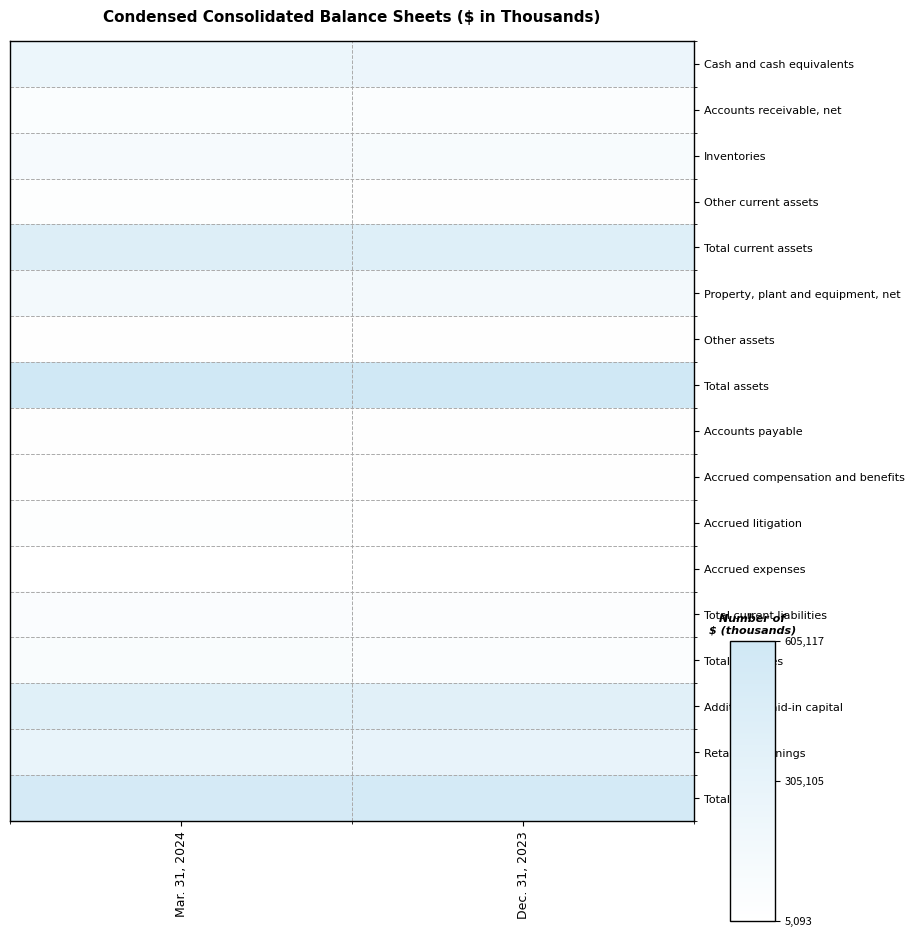

Reading right to left, extract all data points from this chart.

Cash and cash equivalents: Dec. 31, 2023=242219	Mar. 31, 2024=239172
Accounts receivable, net: Dec. 31, 2023=52631	Mar. 31, 2024=57604
Inventories: Dec. 31, 2023=106579	Mar. 31, 2024=112316
Other current assets: Dec. 31, 2023=18937	Mar. 31, 2024=19173
Total current assets: Dec. 31, 2023=420366	Mar. 31, 2024=428265
Property, plant and equipment, net: Dec. 31, 2023=157689	Mar. 31, 2024=157677
Other assets: Dec. 31, 2023=14006	Mar. 31, 2024=16276
Total assets: Dec. 31, 2023=594887	Mar. 31, 2024=605117
Accounts payable: Dec. 31, 2023=12100	Mar. 31, 2024=12439
Accrued compensation and benefits: Dec. 31, 2023=11227	Mar. 31, 2024=11636
Accrued litigation: Dec. 31, 2023=6500	Mar. 31, 2024=23700
Accrued expenses: Dec. 31, 2023=5093	Mar. 31, 2024=7078
Total current liabilities: Dec. 31, 2023=44169	Mar. 31, 2024=64081
Total liabilities: Dec. 31, 2023=53781	Mar. 31, 2024=73071
Additional paid-in capital: Dec. 31, 2023=383832	Mar. 31, 2024=389367
Retained earnings: Dec. 31, 2023=296674	Mar. 31, 2024=282201
Total equity: Dec. 31, 2023=541106	Mar. 31, 2024=532046